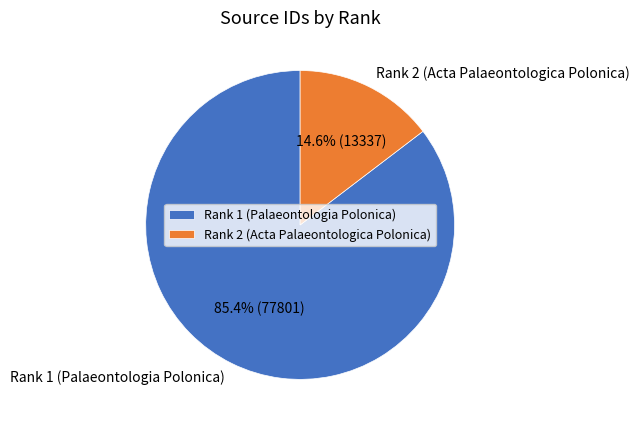

What is the largest slice in the pie chart?

Rank 1 (Palaeontologia Polonica)